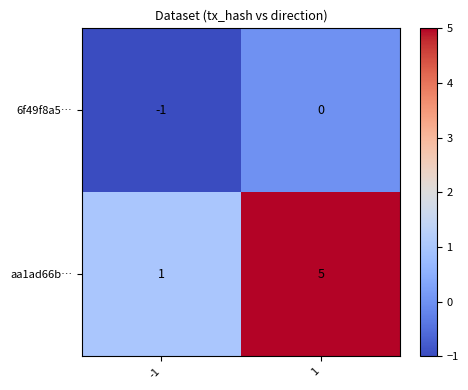

The 6f49f8a5… series shows -1 at -1. True or false?

True